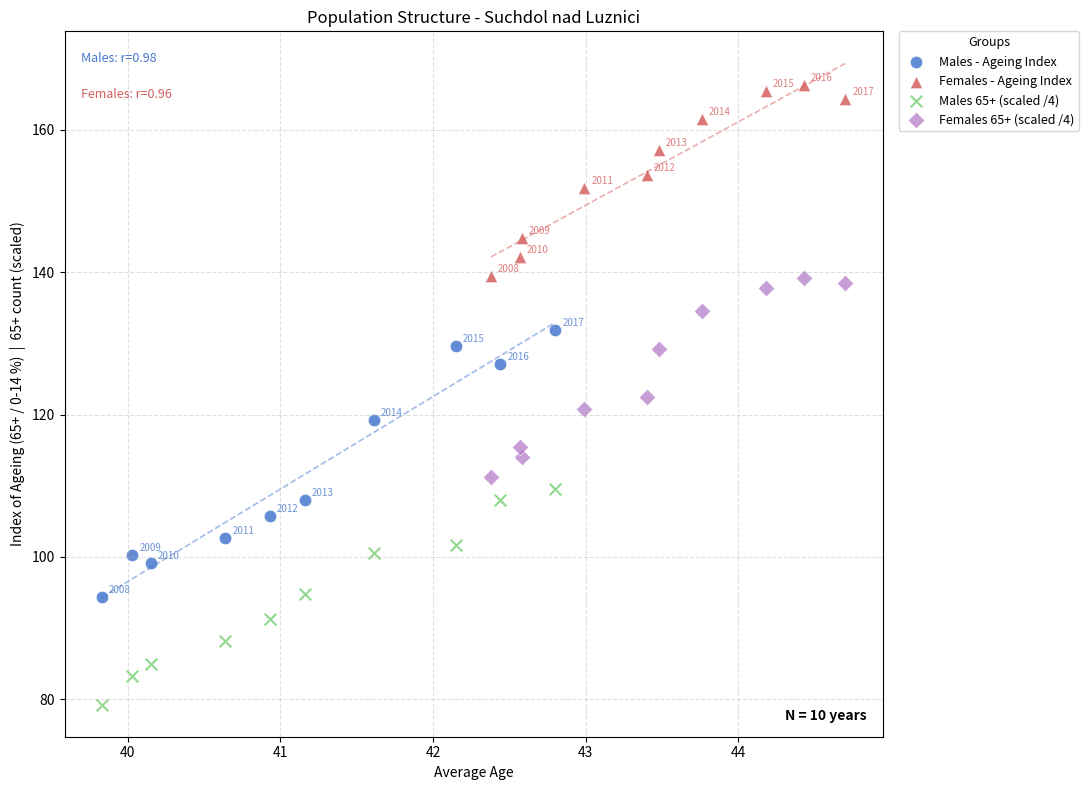

Which series reaches the minimum Y coordinate?

Males 65+ (scaled /4)